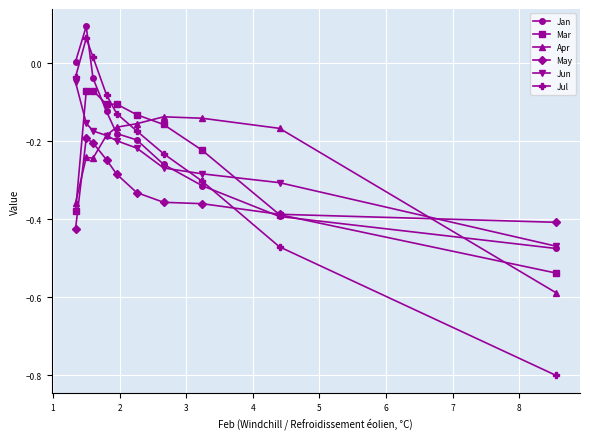

What is the minimum value shown in the chart?

-0.8